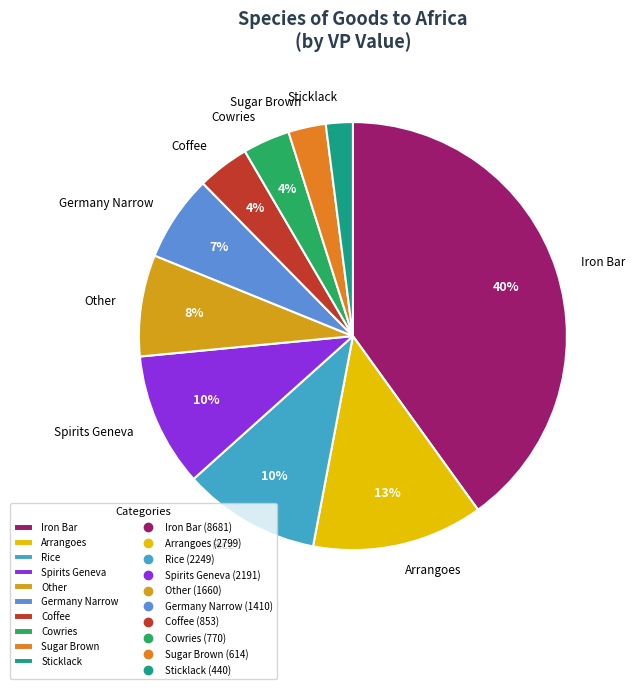

Is there any slice that represents more than half of the pie?

No